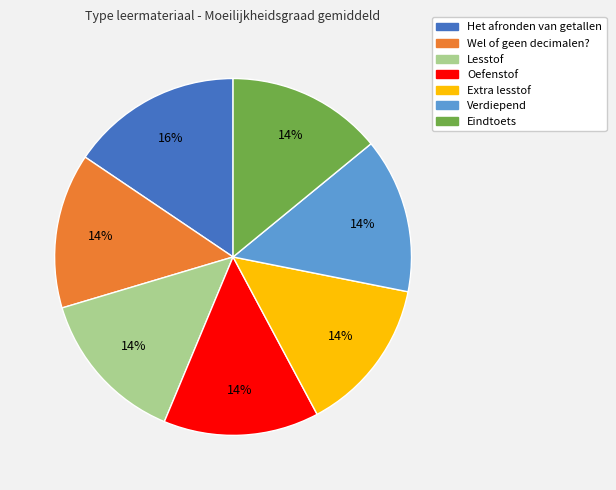

Which slice is the largest?

Het afronden van getallen